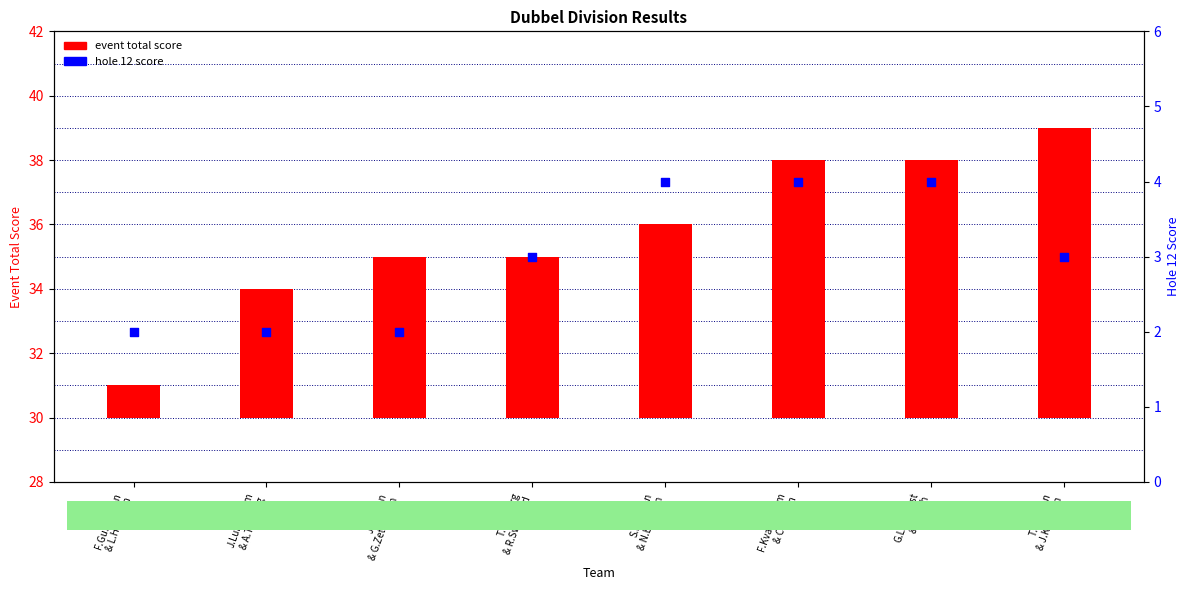

What are all the series names shown in the legend?

event total score, hole 12 score